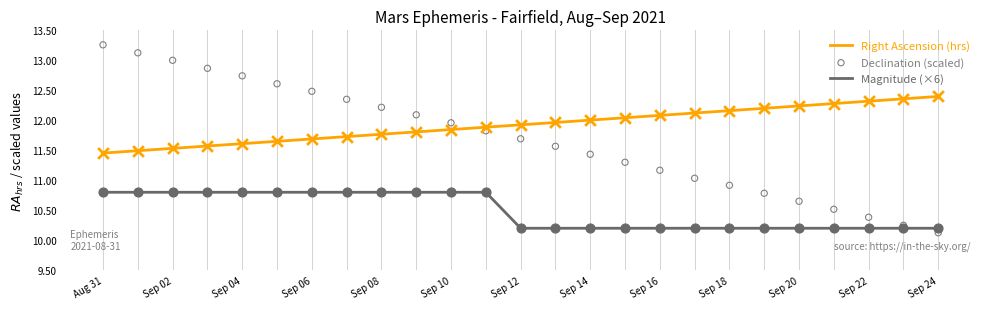

Which series has the largest Y range (max minus min)?

Declination (scaled)